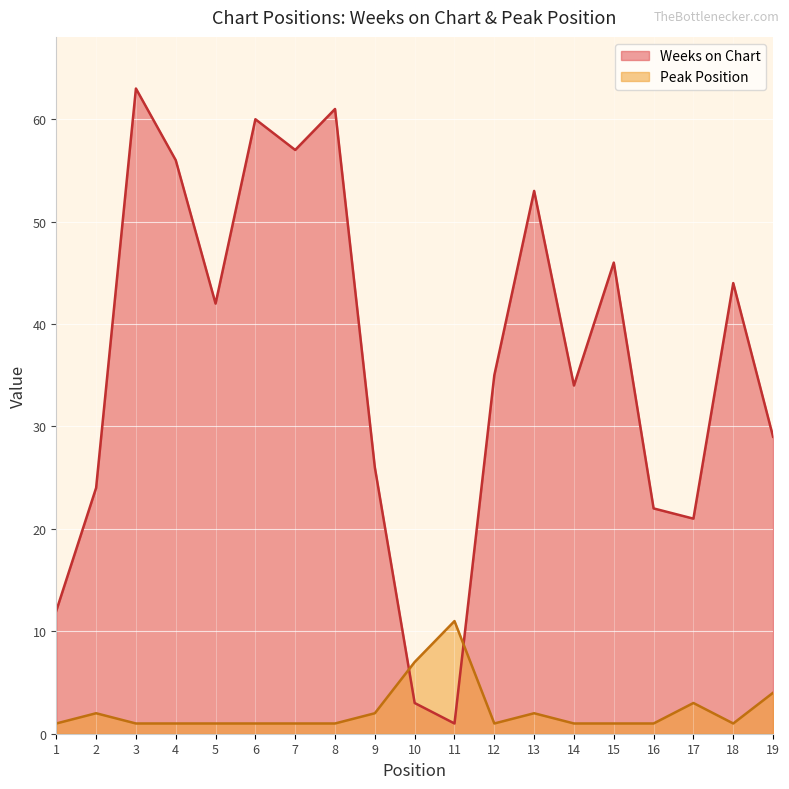

True or false: Peak Position has a value of 1 at 14.

True